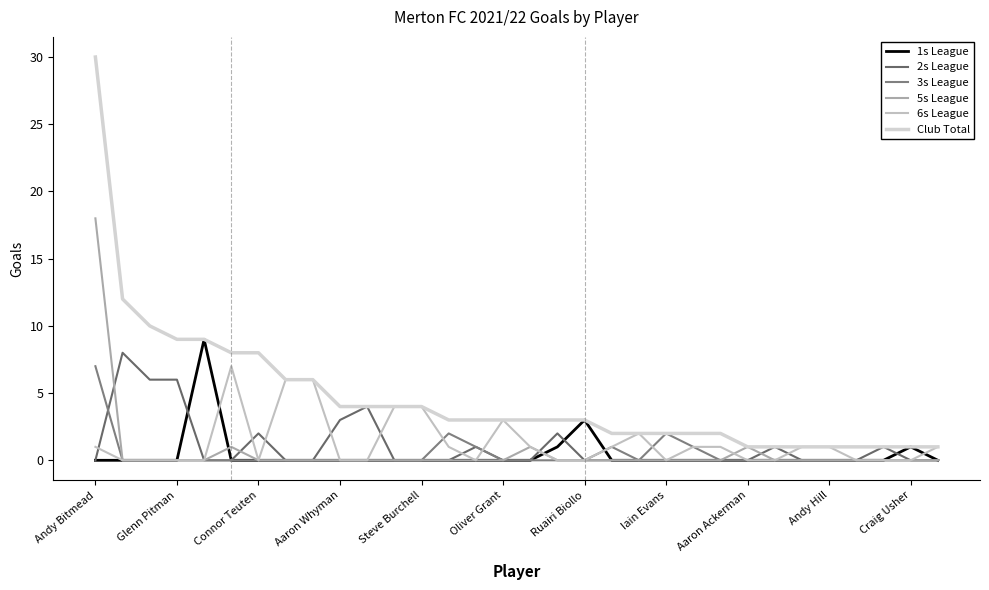

Which series has the largest total across all categories?

Club Total